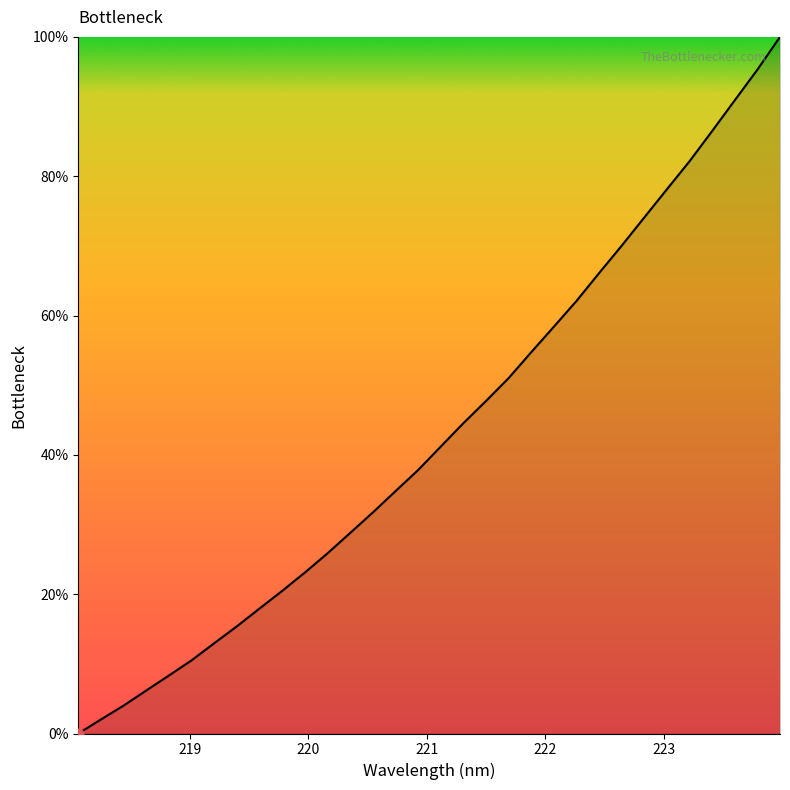

What is the greatest value displayed?

100.0